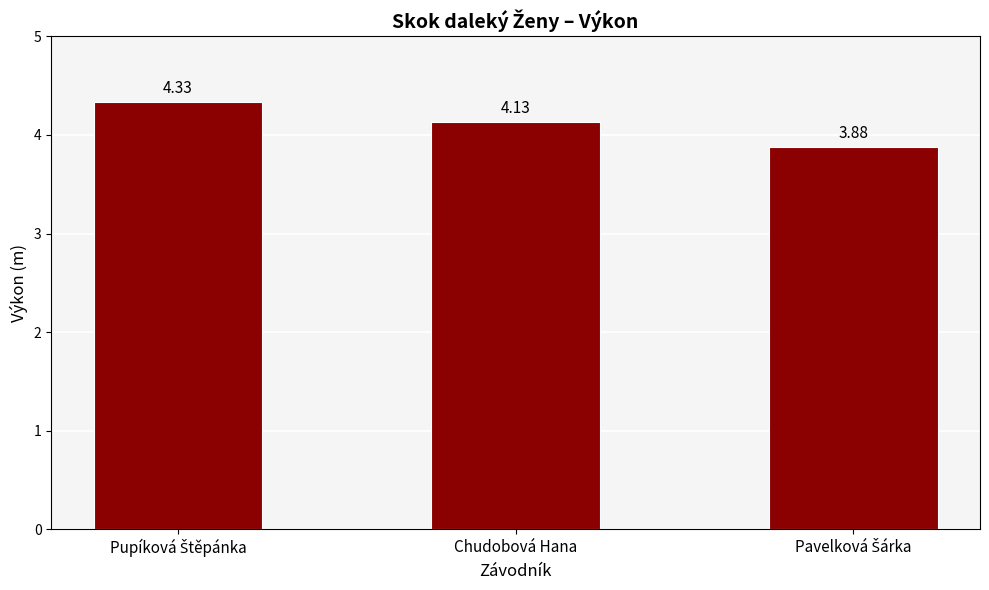

What is the label of the 2nd bar from the left?

Chudobová Hana